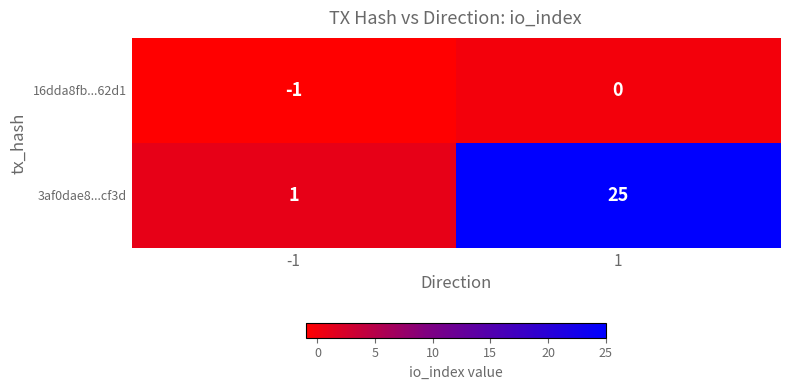

Which series has the widest spread of values?

3af0dae8...cf3d